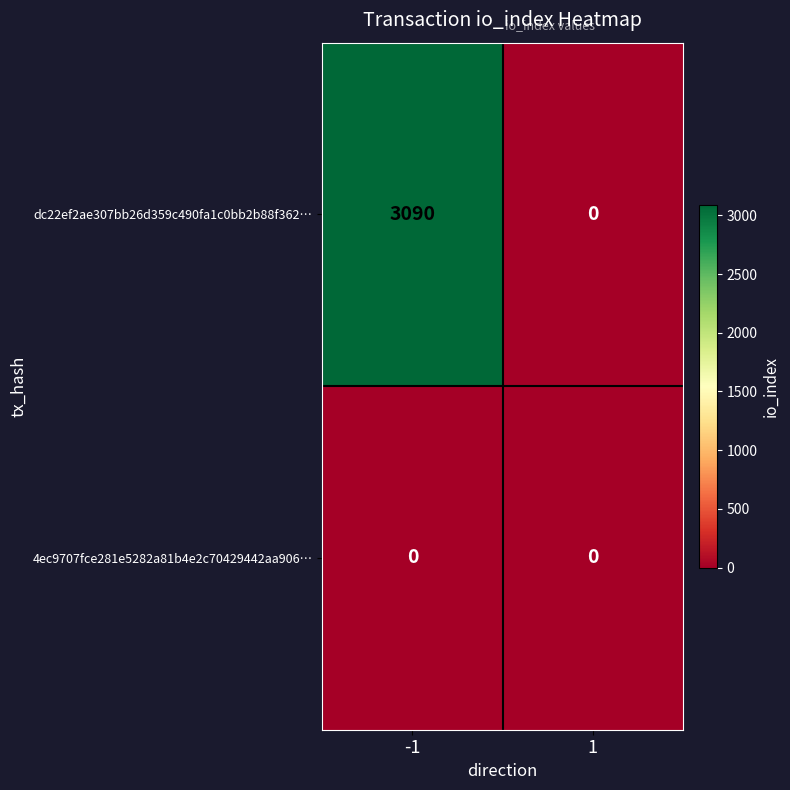

What is the difference between the maximum and minimum values in the dc22ef2ae307bb26d359c490fa1c0bb2b88f362… series?

3090